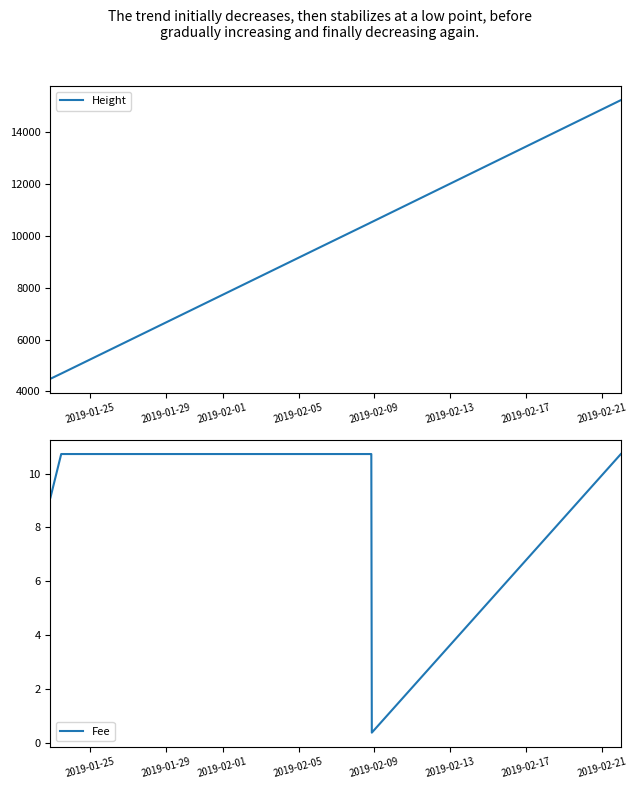

True or false: Fee and Height cross at least once.

False